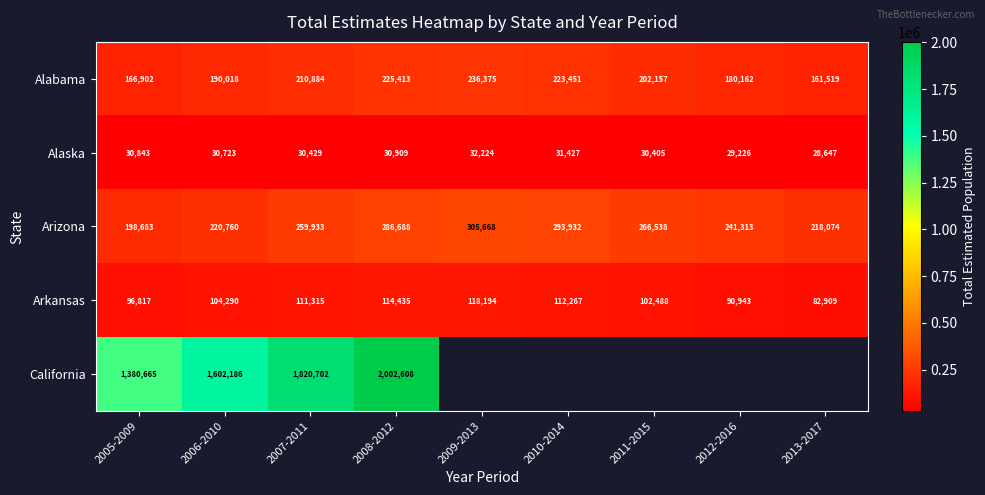

What is the maximum value shown in the chart?

2002608.0